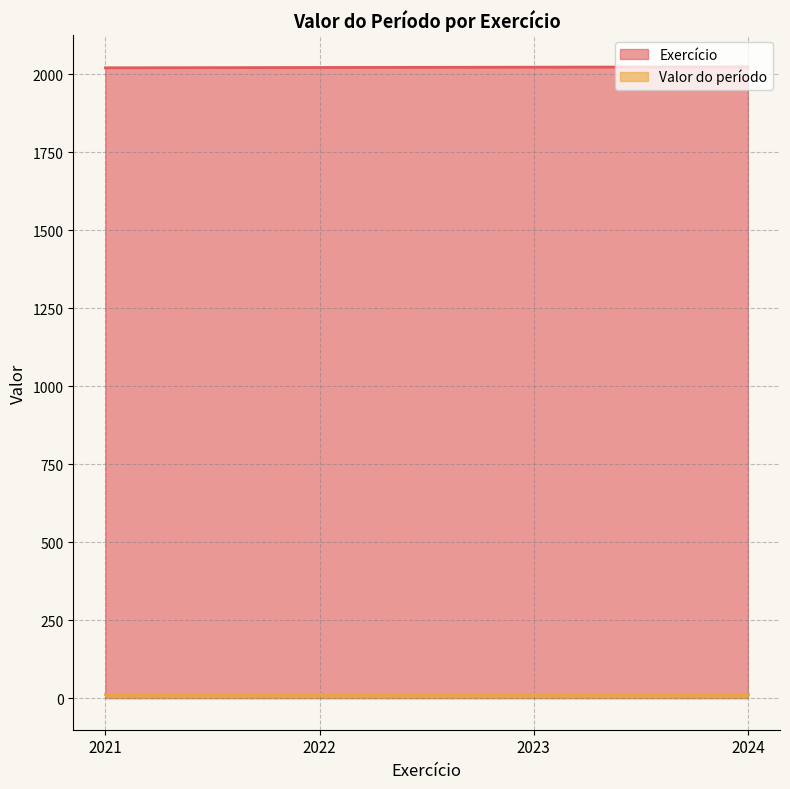

What is the difference between the values at 2021 and 2024?

3